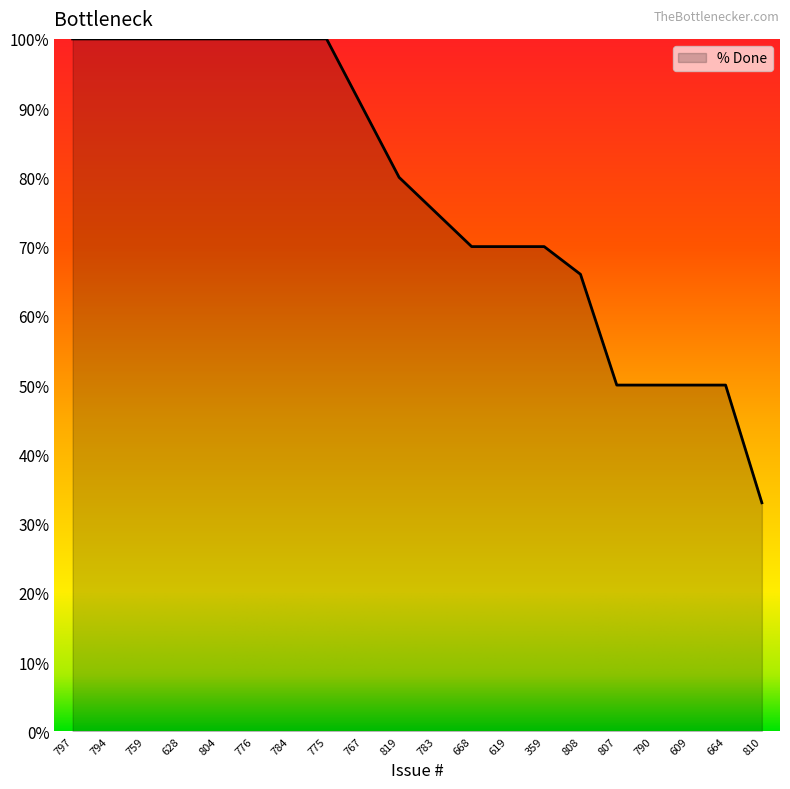

What is the maximum value shown in the chart?

100